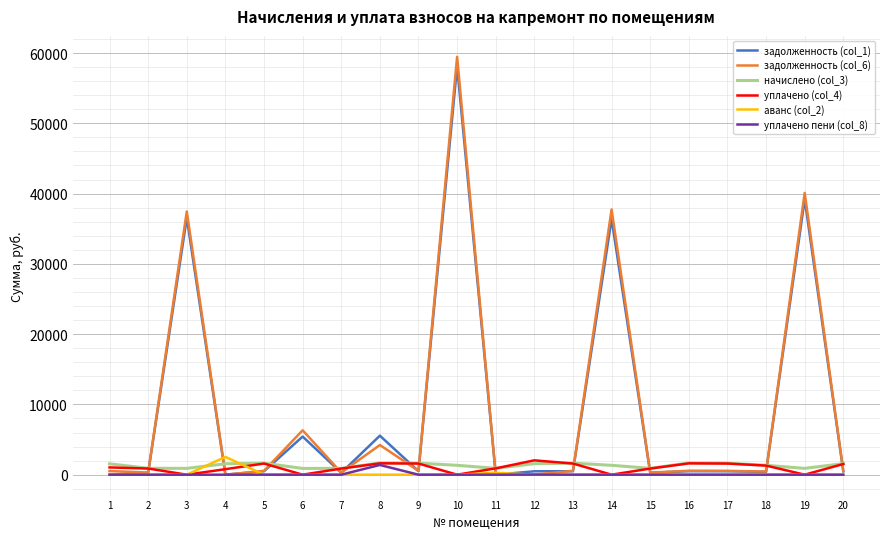

What is the maximum value shown in the chart?

59463.5